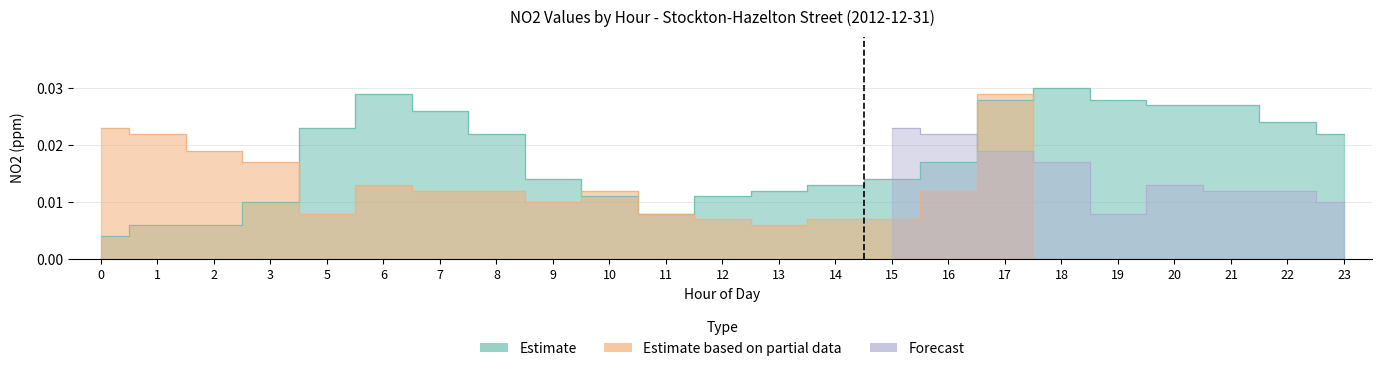

Which series changed the most between 11 and 15?

Estimate